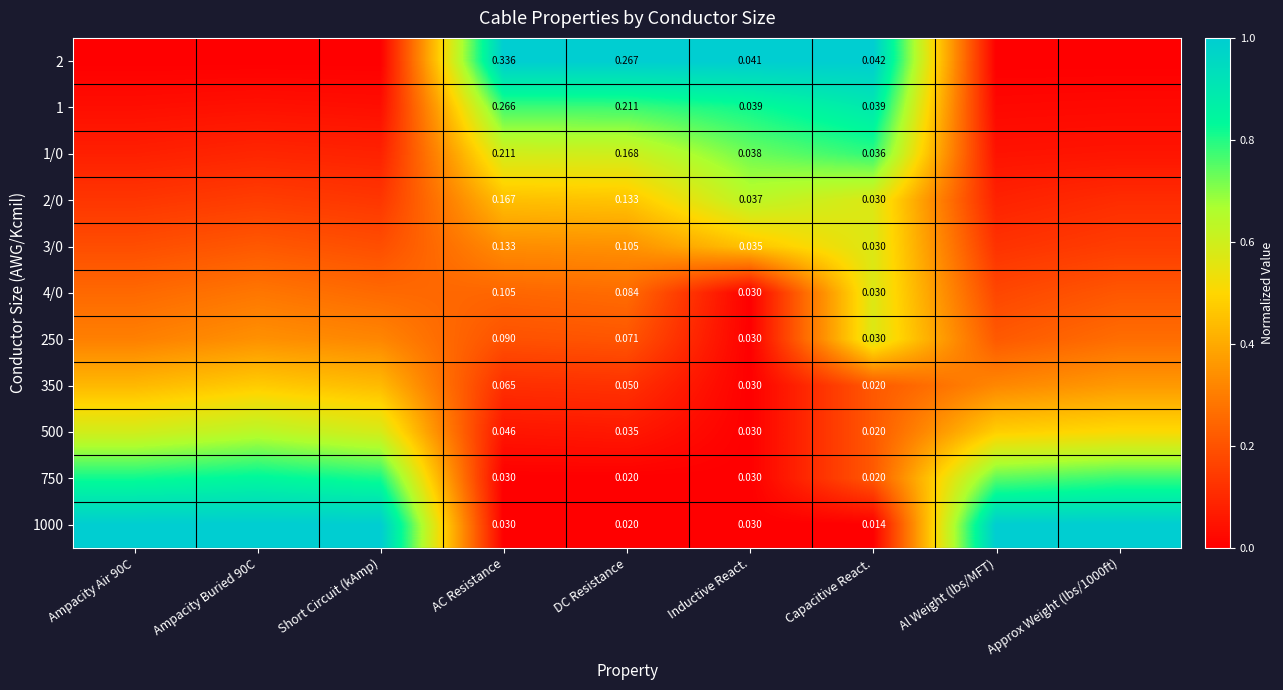

The 1 series shows 0.1 at Ampacity Air 90C. True or false?

False